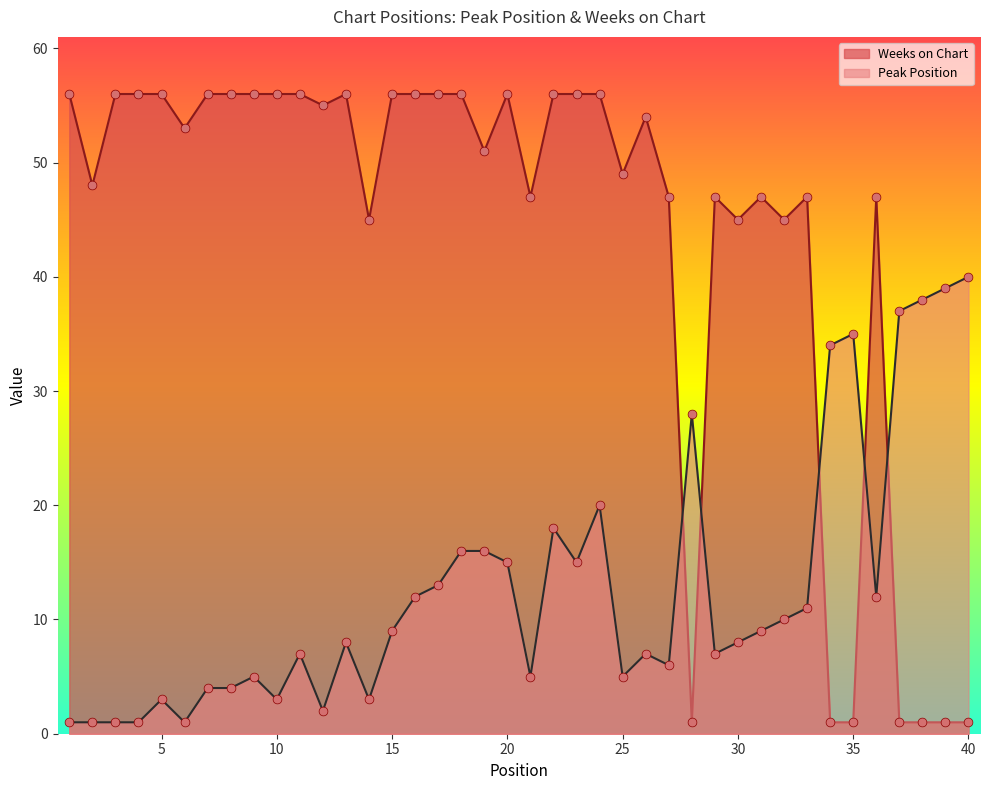

At how many categories does at least one series exceed 49?

22